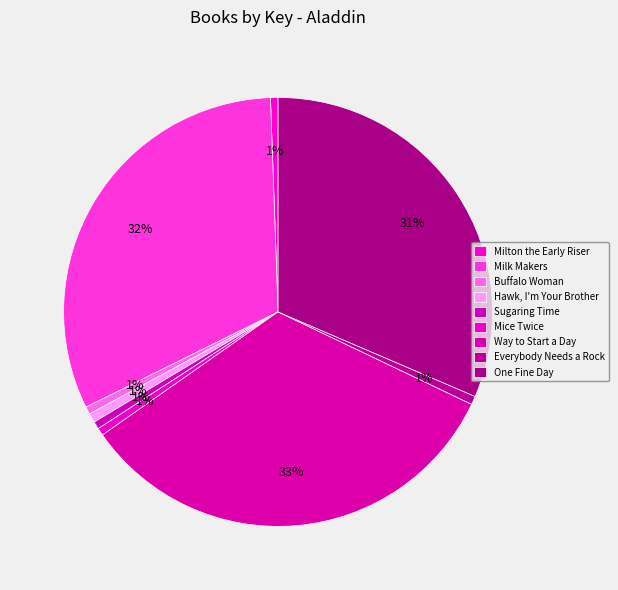

What is the largest slice in the pie chart?

Way to Start a Day